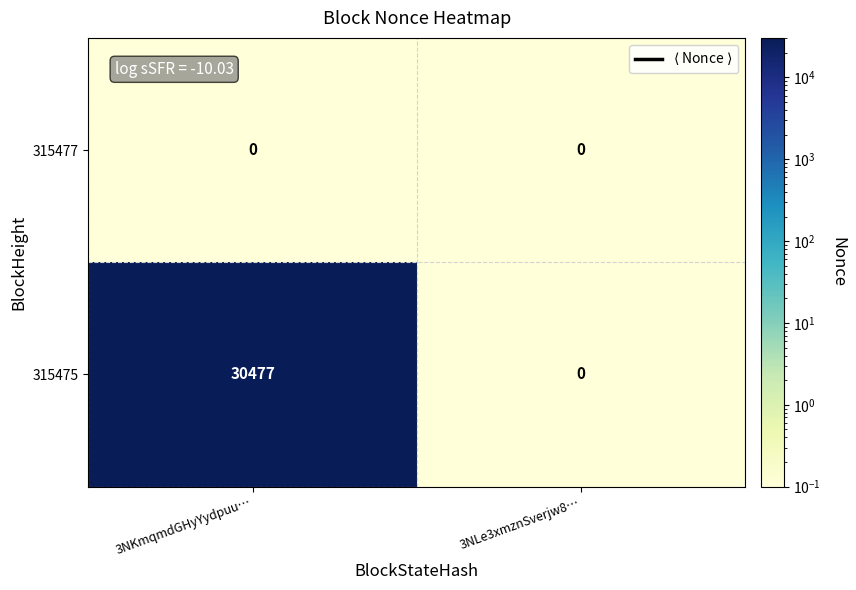

List the series in order of their overall mean, highest first.

315475, 315477